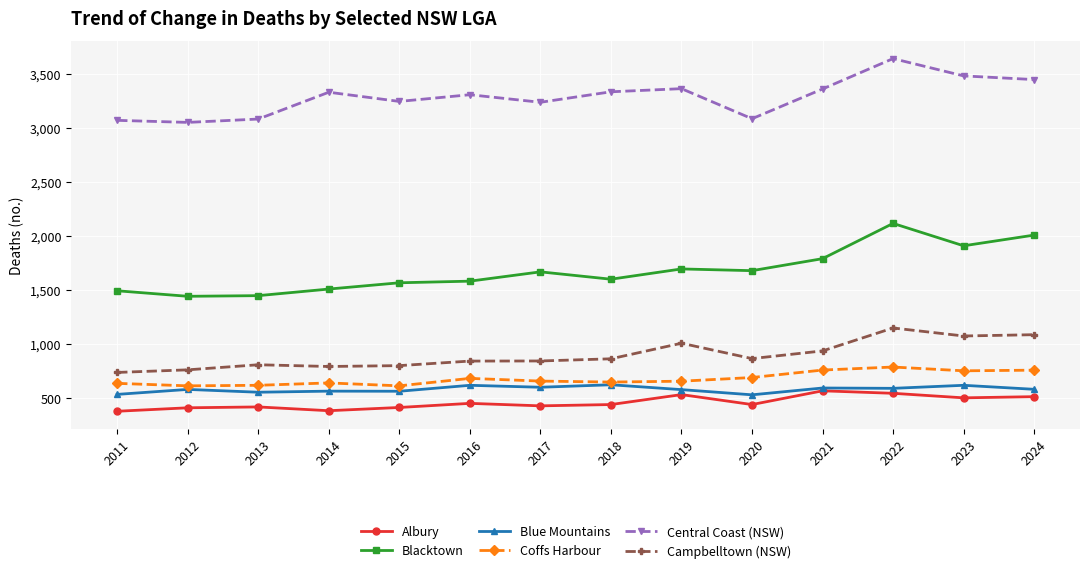

What is the greatest value displayed?

3642